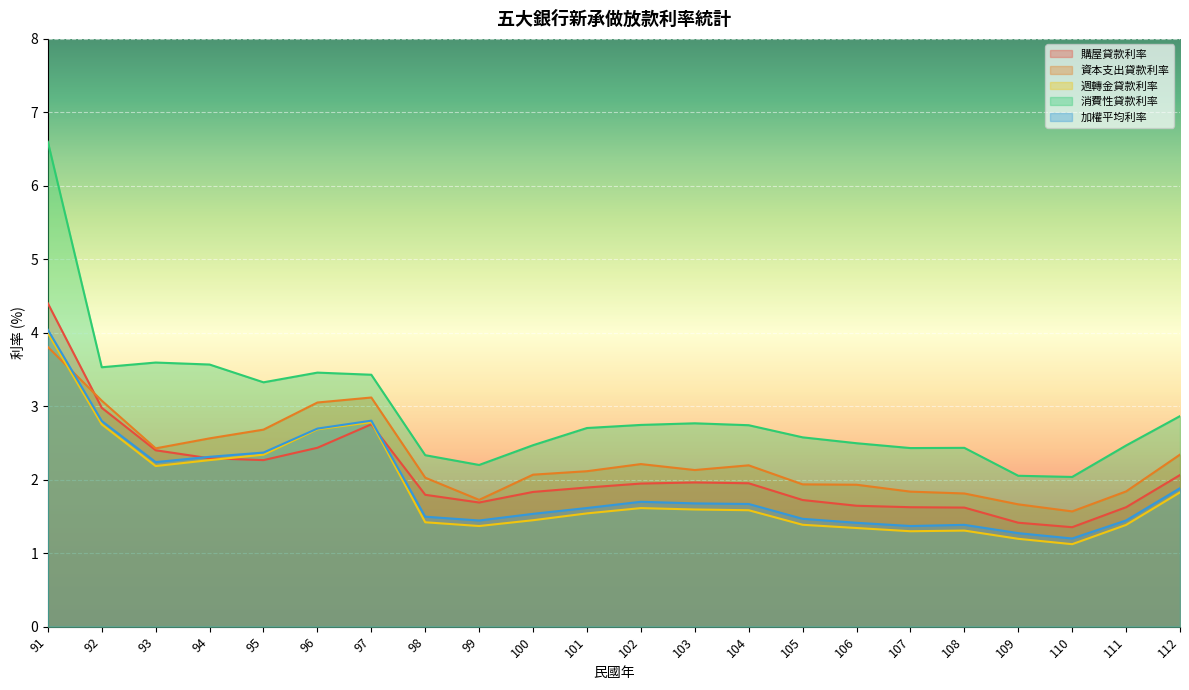

Where do 購屋貸款利率 and 加權平均利率 first cross each other?

93 and 94